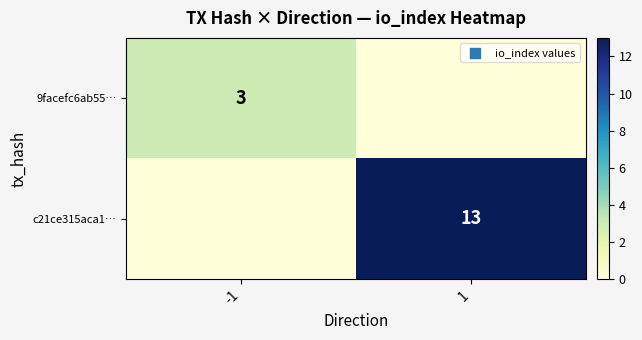

What is the maximum value shown in the chart?

13